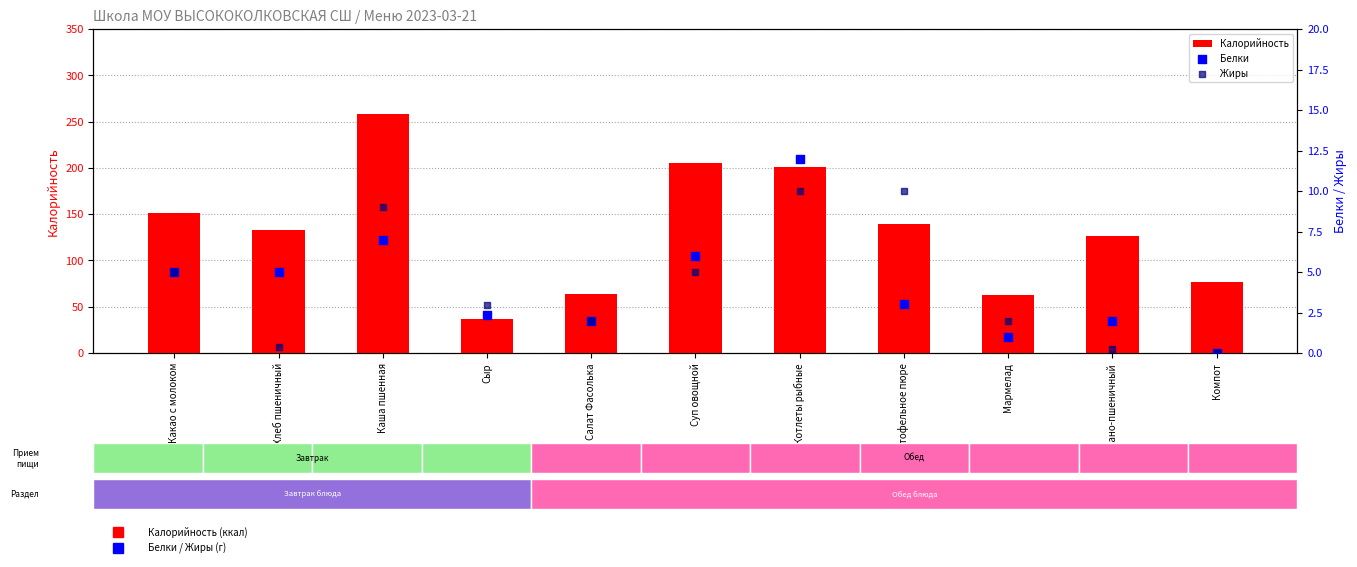

Which series has the widest spread of Y values?

Калорийность